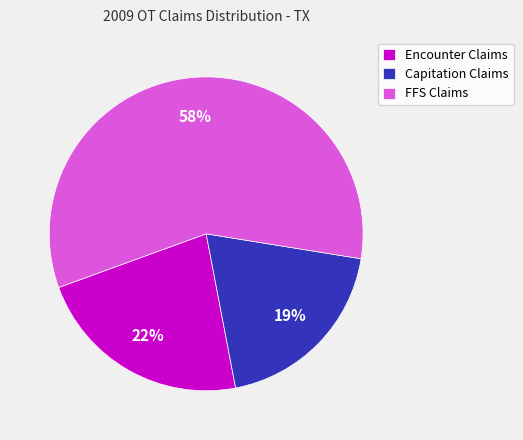

Which has a higher value, Capitation Claims or Encounter Claims?

Encounter Claims